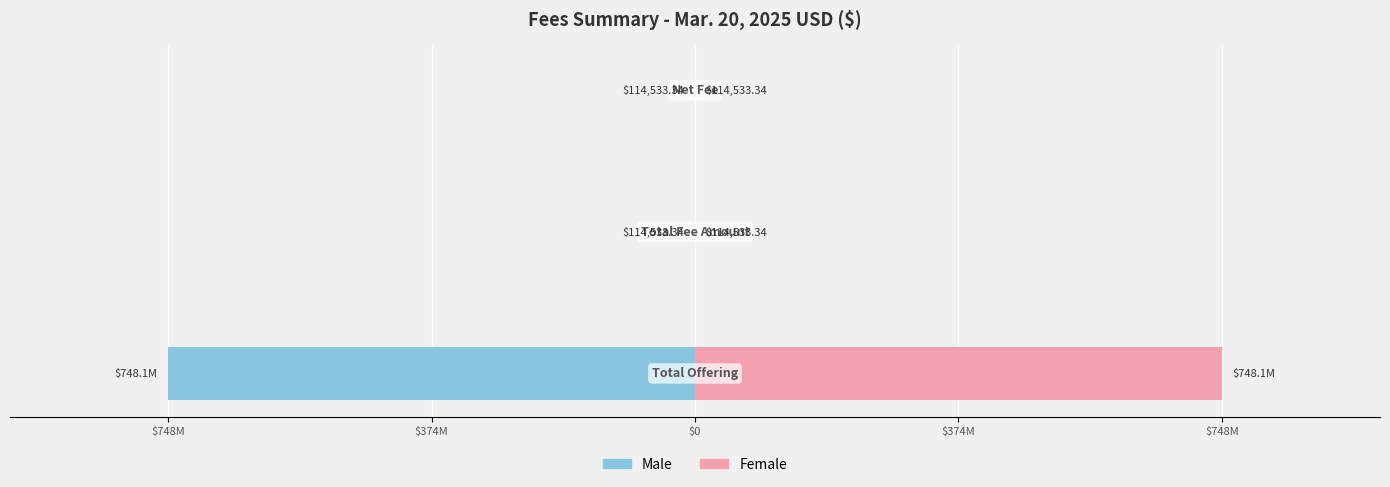

Is it true that Male equals -171041.4 at $0?

False